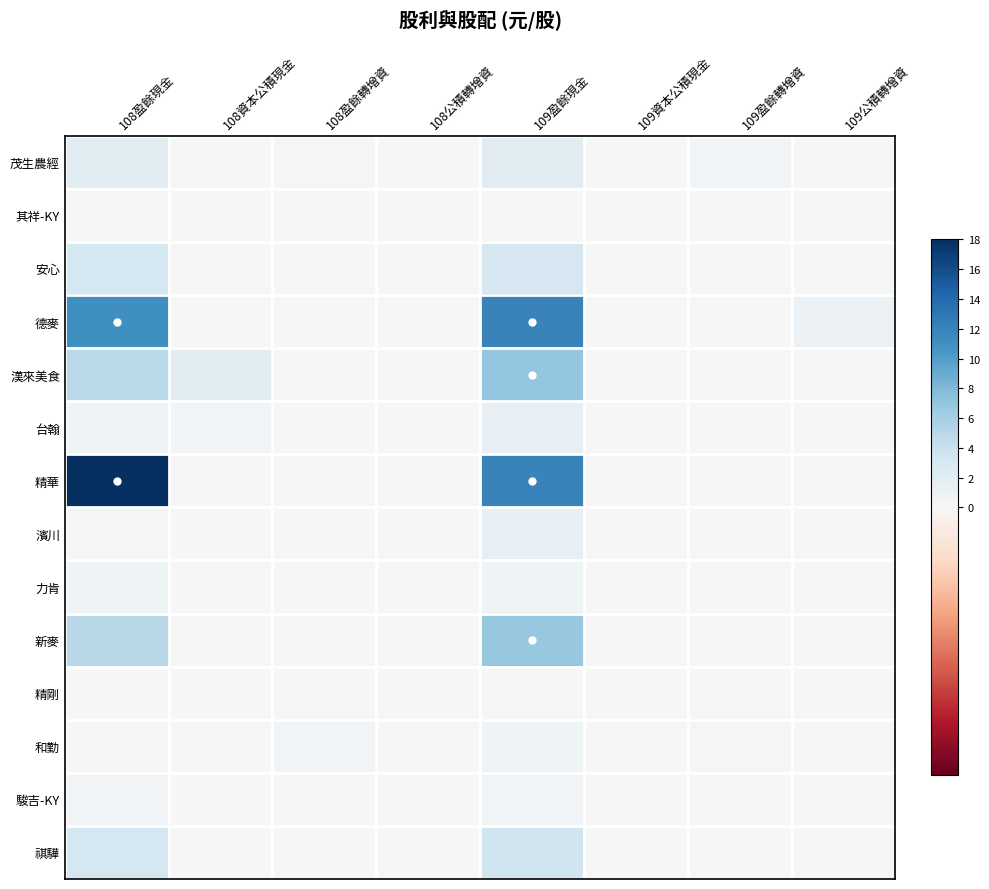

Which series has the largest total across all categories?

精華